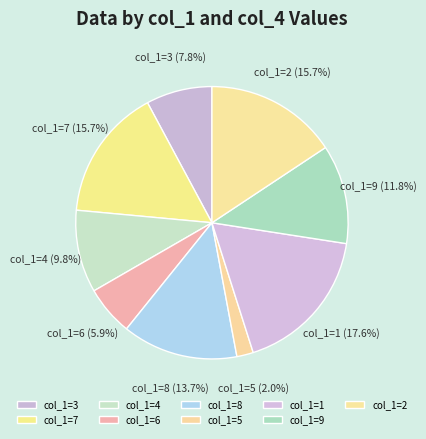

Approximately how many times larger is the value at col_1=2 (15.7%) compared to col_1=8 (13.7%)?

1.1